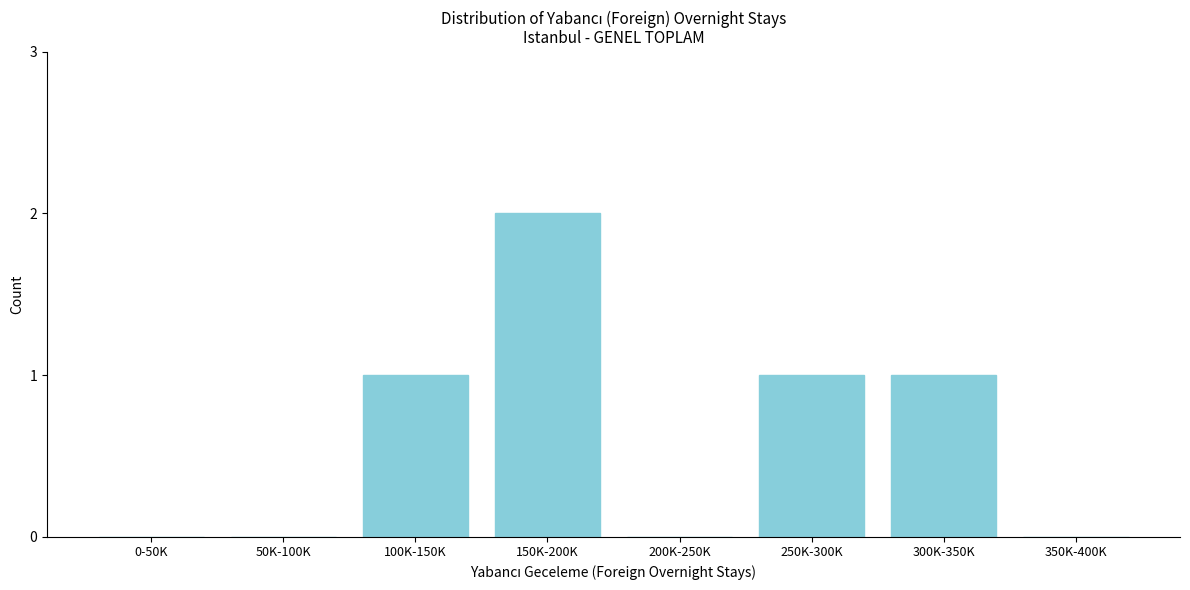

Reading left to right, list all the values displayed in this chart.

0-50K=0	50K-100K=0	100K-150K=1	150K-200K=2	200K-250K=0	250K-300K=1	300K-350K=1	350K-400K=0